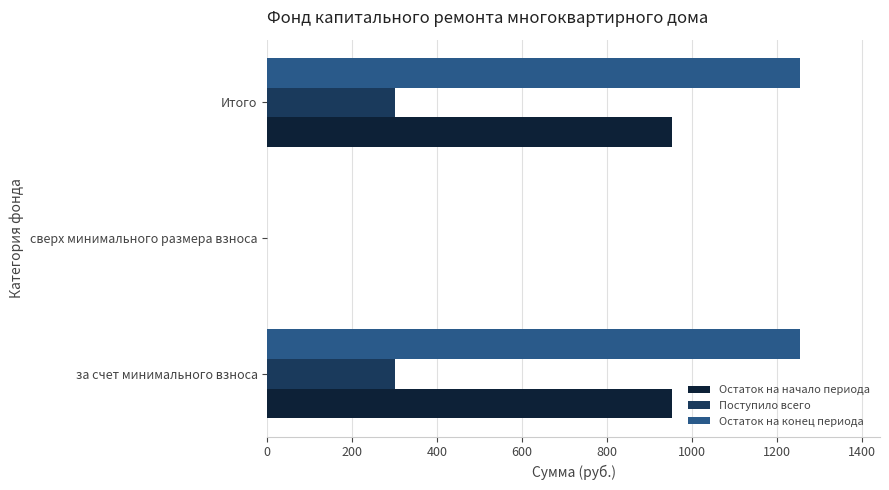

Is the value of Остаток на конец периода at за счет минимального взноса greater than the value of Остаток на начало периода at сверх минимального размера взноса?

Yes